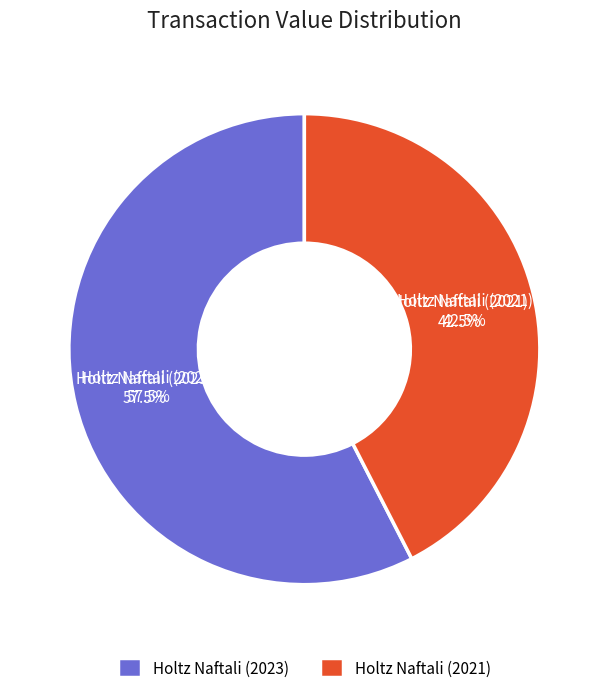

Rank the categories by value from lowest to highest.

Holtz Naftali (2021), Holtz Naftali (2023)